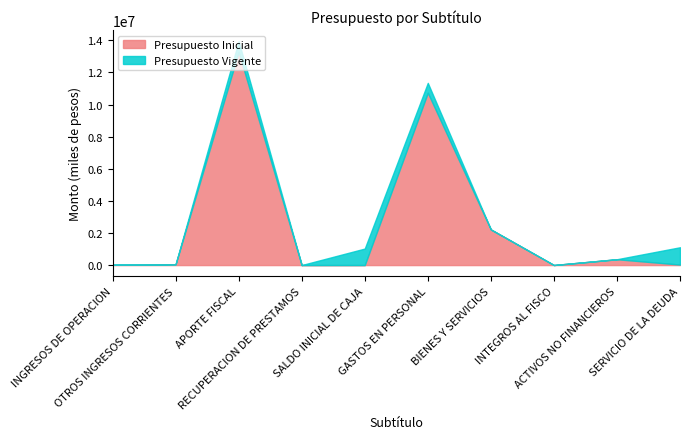

Where does the Presupuesto Vigente series first go above 1029308?

APORTE FISCAL